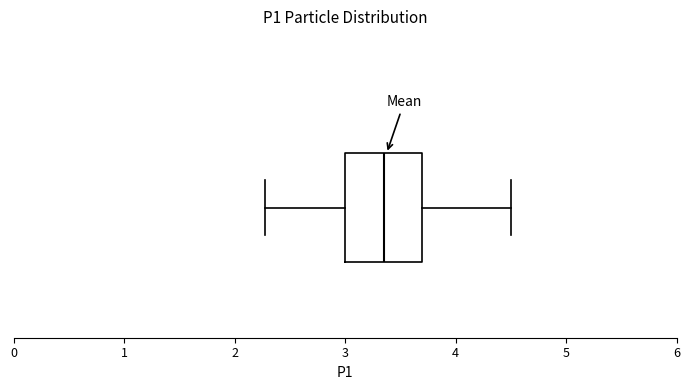

Transcribe this box plot: give where the median line is, the range the box spans, and where the two whiskers end, as read against the x-axis. The values are not printed on the chart, so give them approximately, as read against the axis.

median 3.4, box 3.0 to 3.7, whiskers 2.3 to 4.5